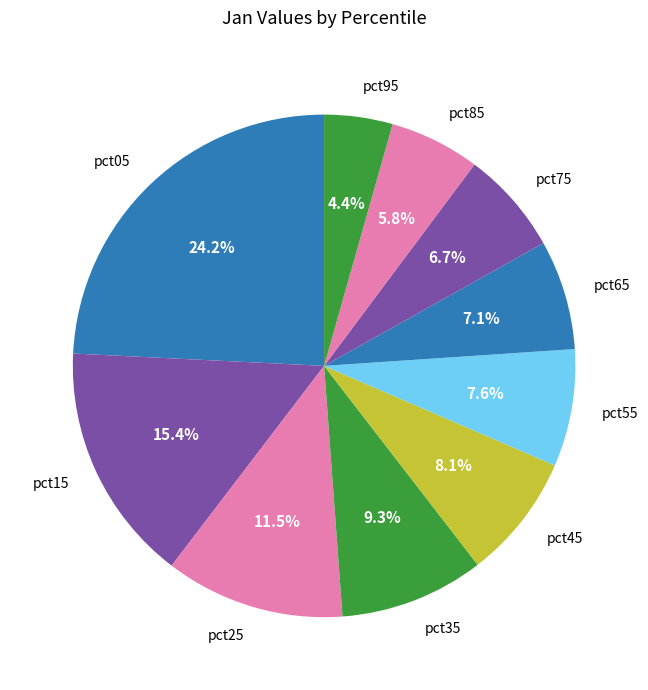

To the nearest percent, what percentage of the pie is pct85?

6%